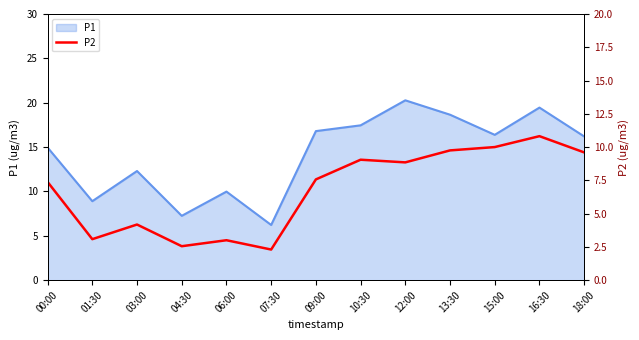

How many data points are less than 7?

5